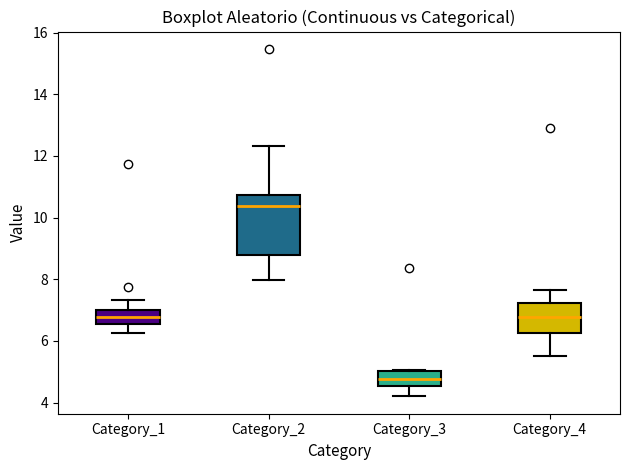

Reading left to right, read every box against the y-axis: the position of its median line, the range the box covers, and the ends of its whiskers. The values are not printed on the chart, so give them approximately, as read against the axis.

Category_1: median 6.8, box 6.6 to 7.0, whiskers 6.2 to 7.4
Category_2: median 10.4, box 8.8 to 10.8, whiskers 8.0 to 12.4
Category_3: median 4.8, box 4.6 to 5.0, whiskers 4.2 to 5.0
Category_4: median 6.8, box 6.2 to 7.2, whiskers 5.6 to 7.6